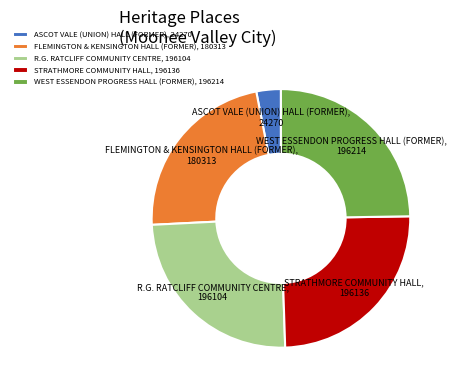

Combined, do WEST ESSENDON PROGRESS HALL (FORMER) and STRATHMORE COMMUNITY HALL account for over 50%?

No